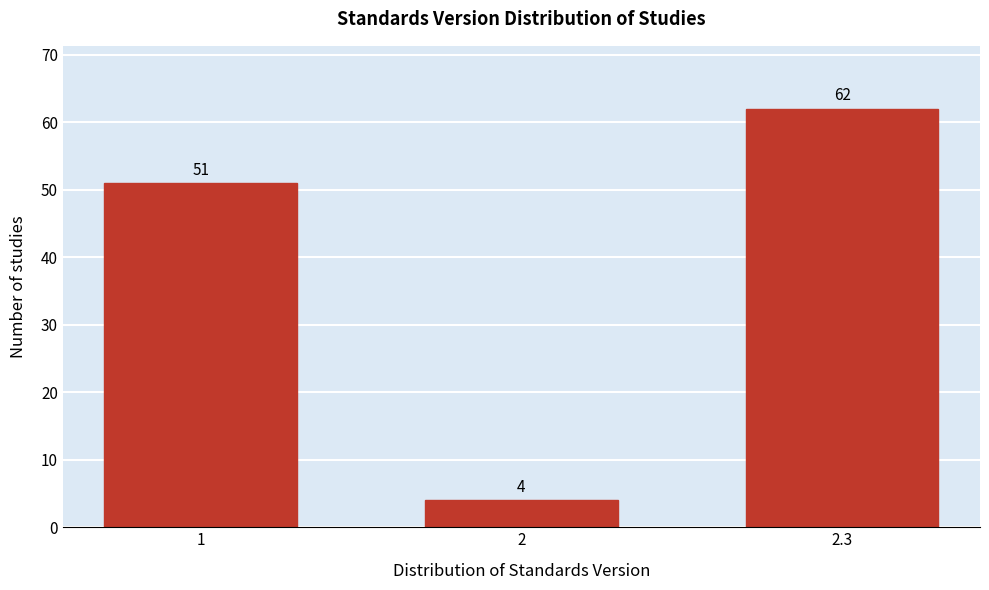

Reading left to right, extract all data points from this chart.

1=51	2=4	2.3=62